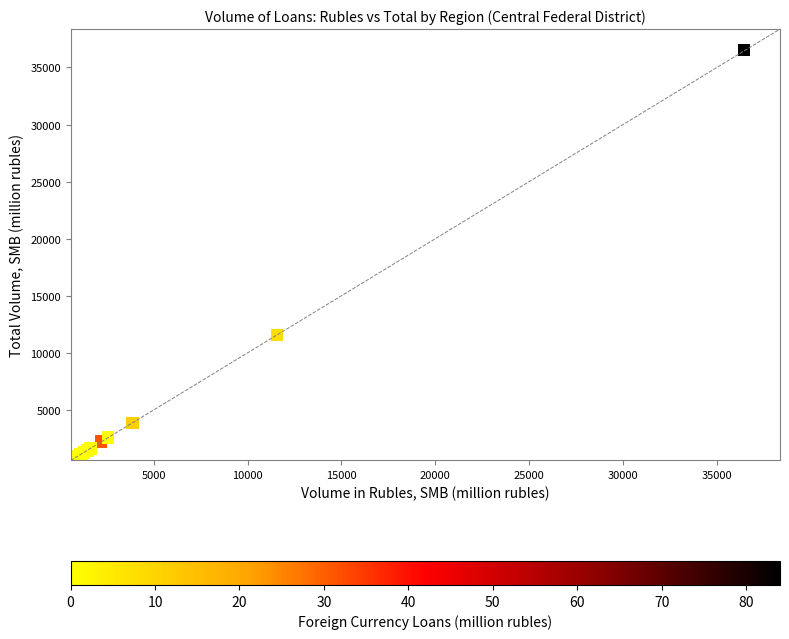

What Y value in the scatter plot is closest to 18584?

11560